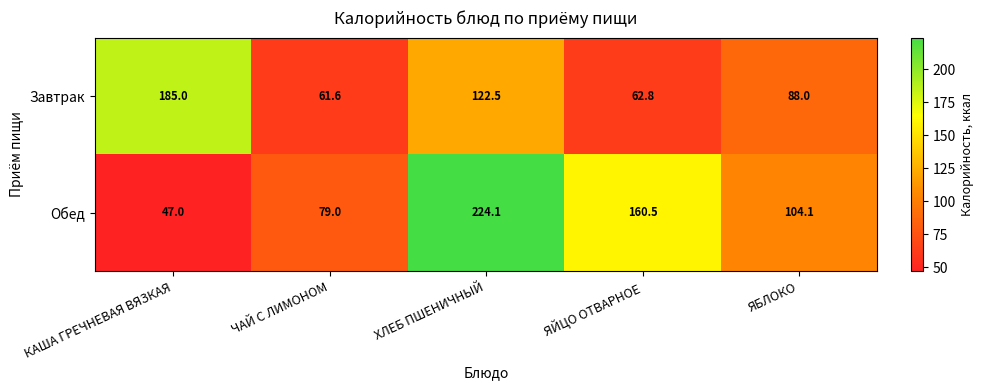

Which series has the largest total across all categories?

Обед